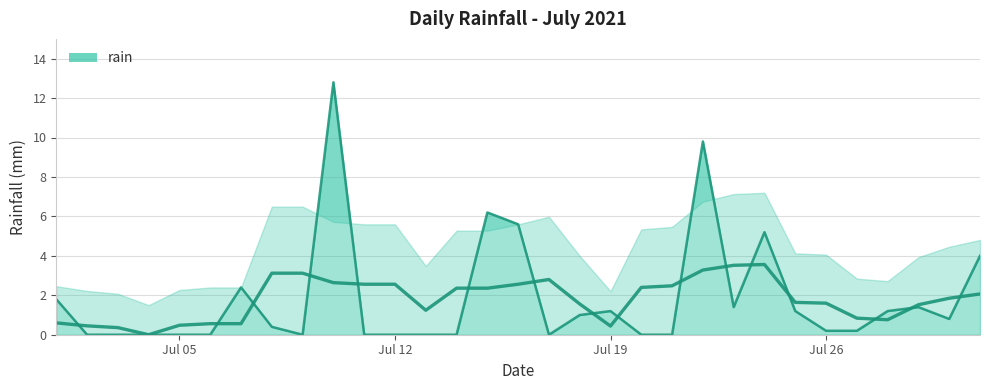

What is the ratio of the value at 2021-07-26 to the value at 2021-07-29?

0.1